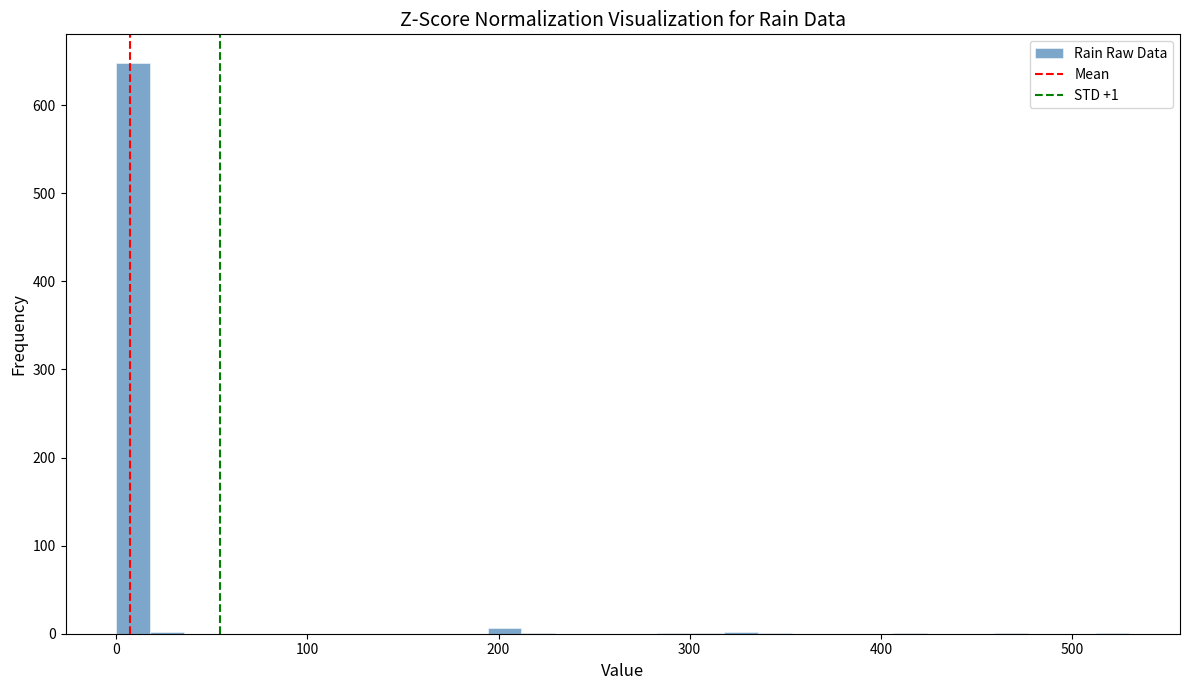

Read against the x-axis, roughly where is the centre of the tallest bar?

10